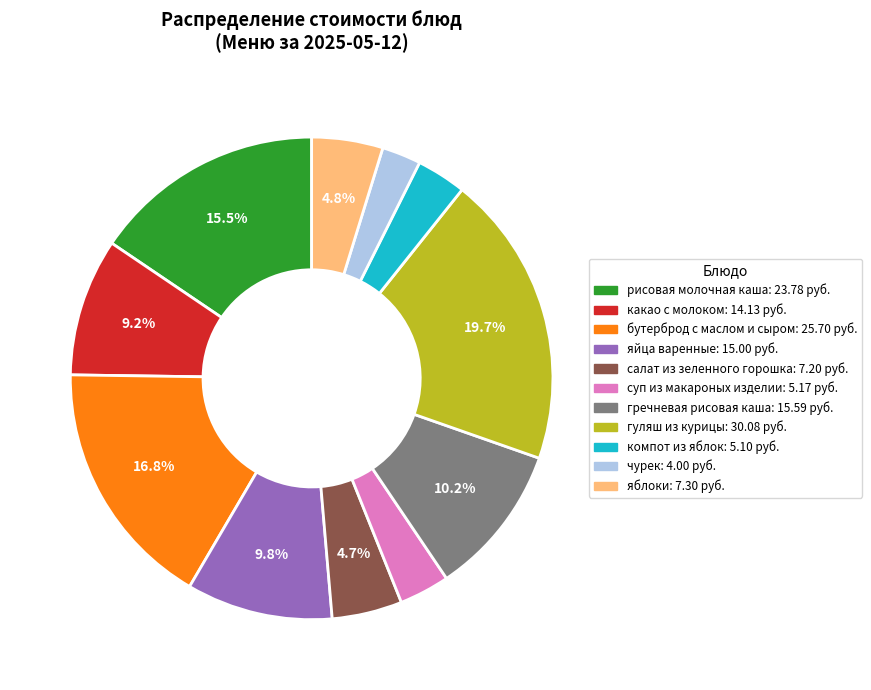

How many slices are in this pie chart?

11